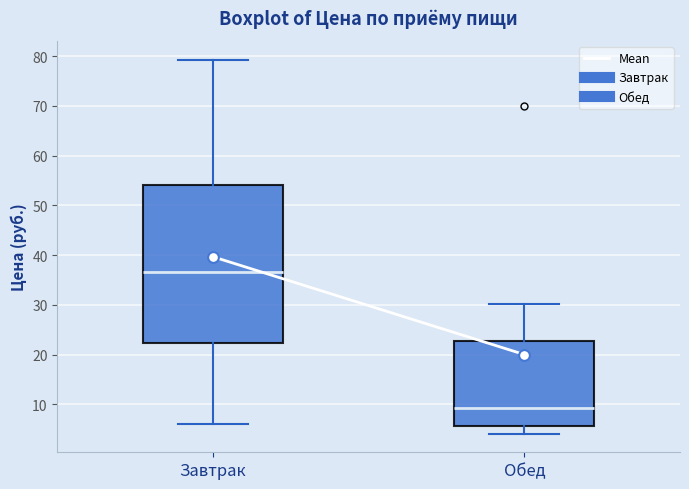

Reading left to right, read every box against the y-axis: the position of its median line, the range the box covers, and the ends of its whiskers. The values are not printed on the chart, so give them approximately, as read against the axis.

Завтрак: median 37, box 22 to 54, whiskers 6 to 79
Обед: median 9, box 6 to 23, whiskers 4 to 30